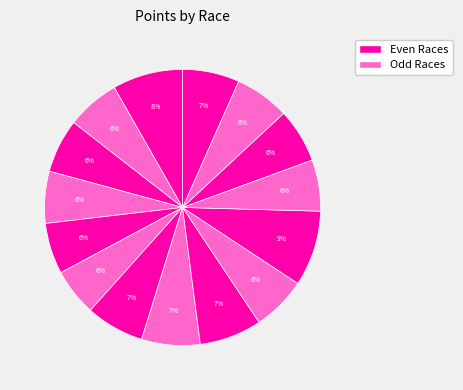

How many slices are in this pie chart?

15